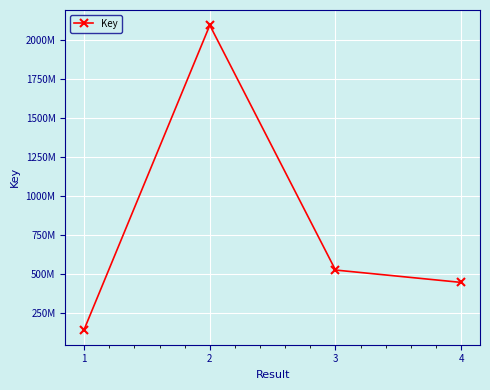

The chart shows a value of 527339692 at 3. True or false?

True